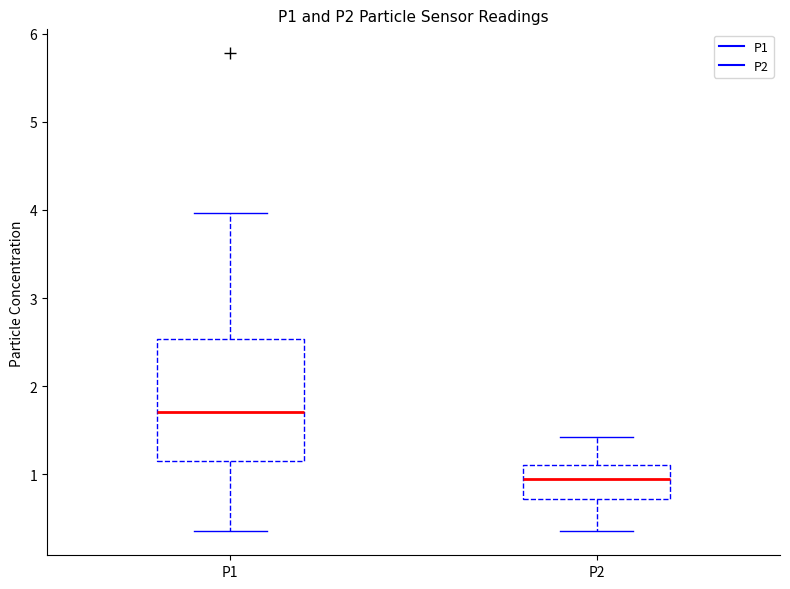

Which box has the highest median line?

P1